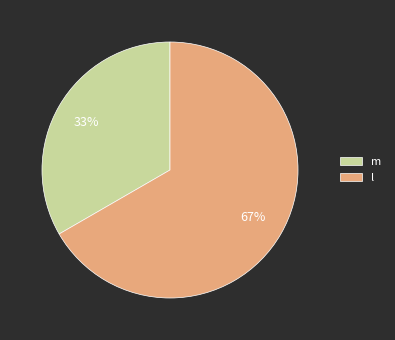

Combined, do m and l account for over 50%?

Yes